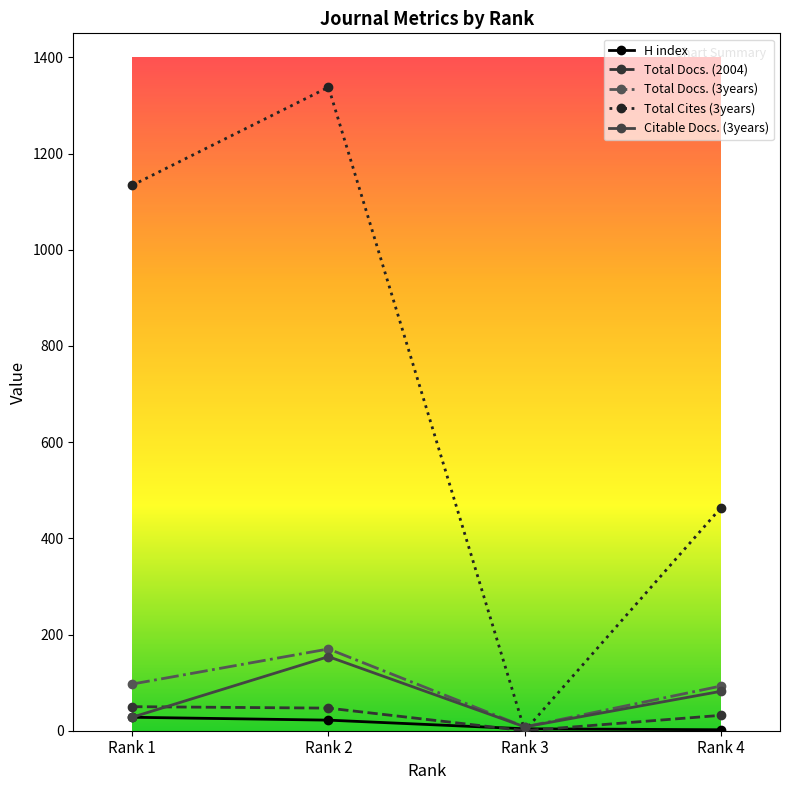

Where do Citable Docs. (3years) and Total Docs. (2004) first cross each other?

Rank 1 and Rank 2